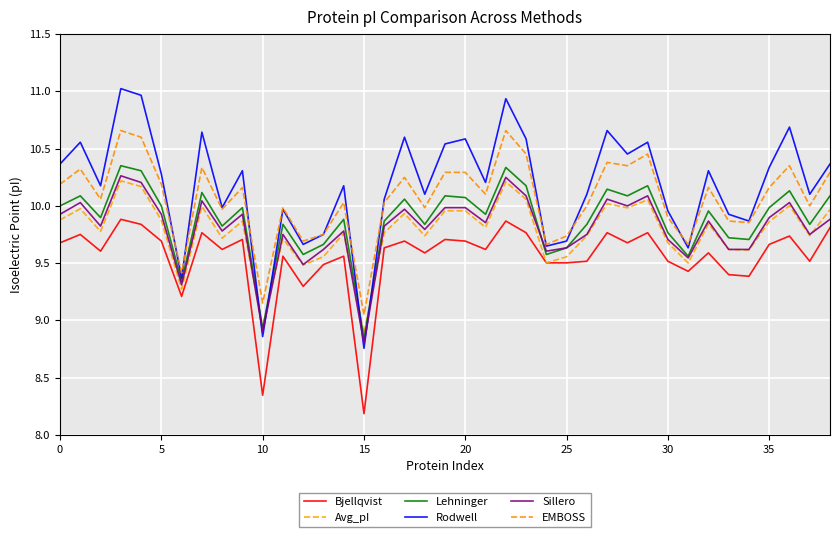

At how many categories does at least one series exceed 10?

26